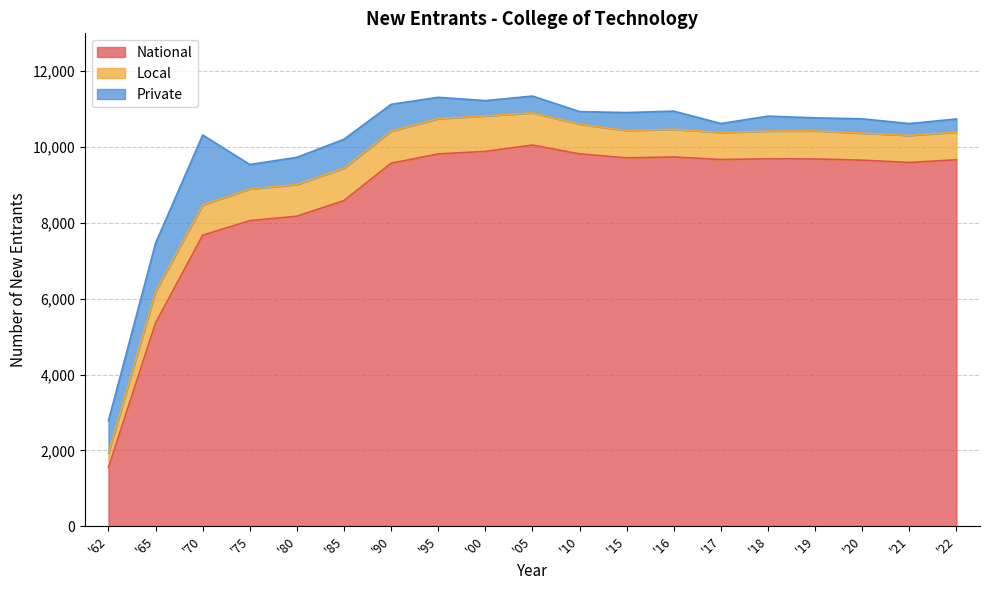

What is the difference between the highest and lowest values at '10?

9487